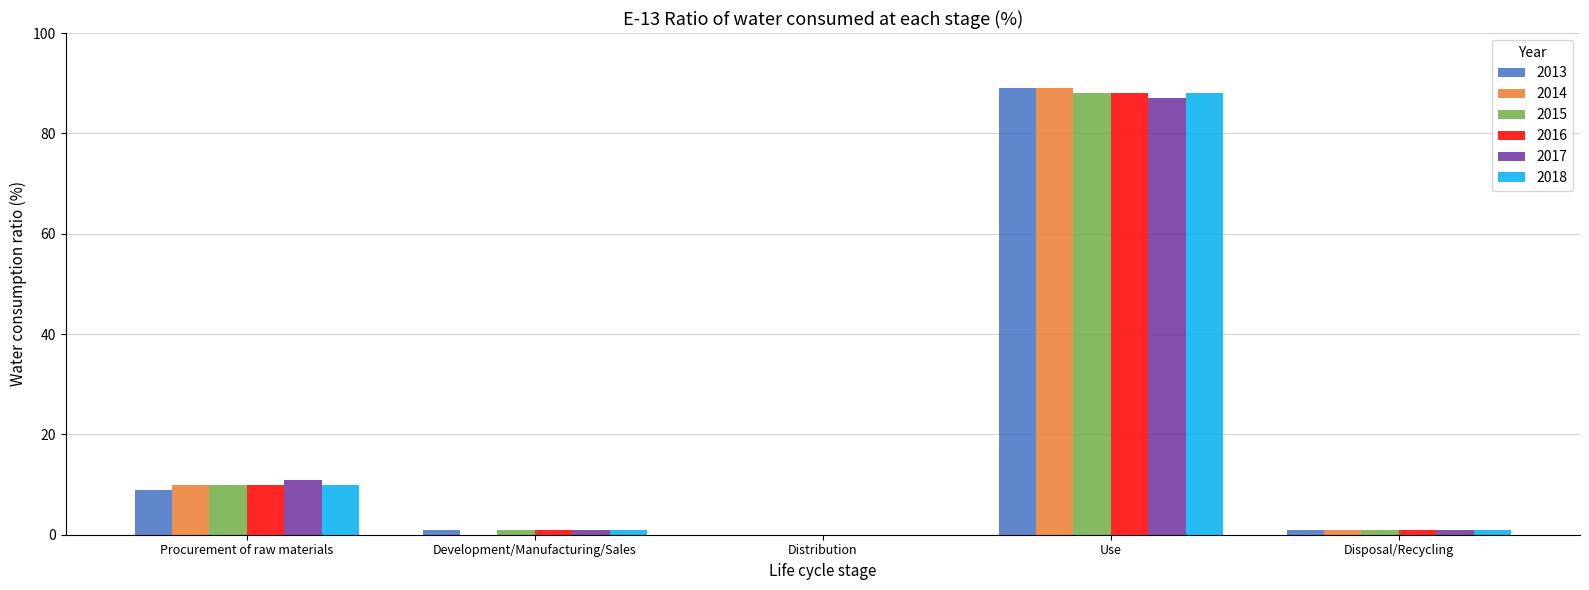

Where is 2018 nearest to the value 44?

Procurement of raw materials